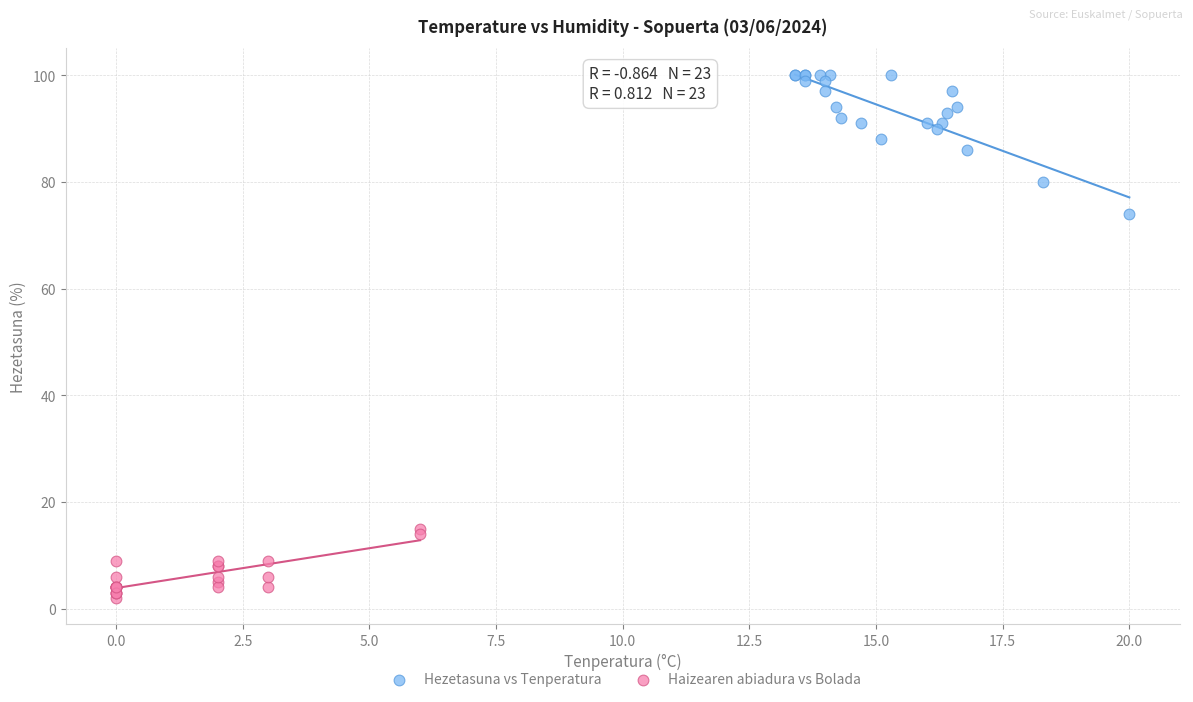

Which series has the widest spread of Y values?

Hezetasuna vs Tenperatura